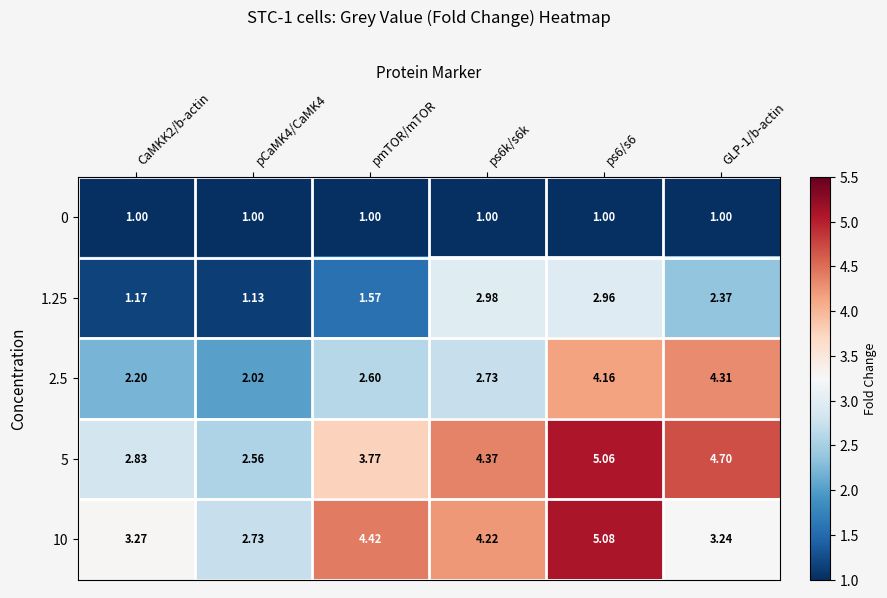

What is the spread (max minus min) of values at GLP-1/b-actin?

3.7